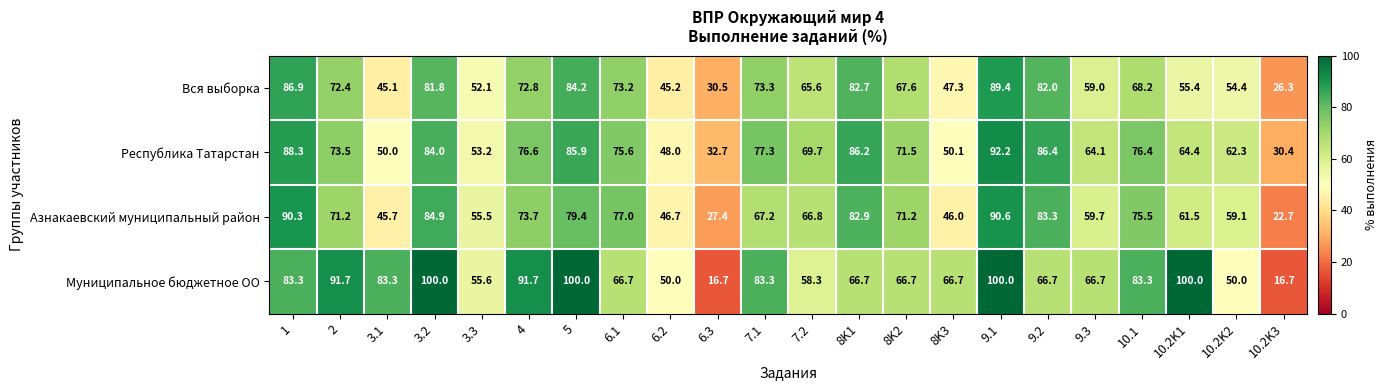

The value of Республика Татарстан at 1 is 88.3. True or false?

True